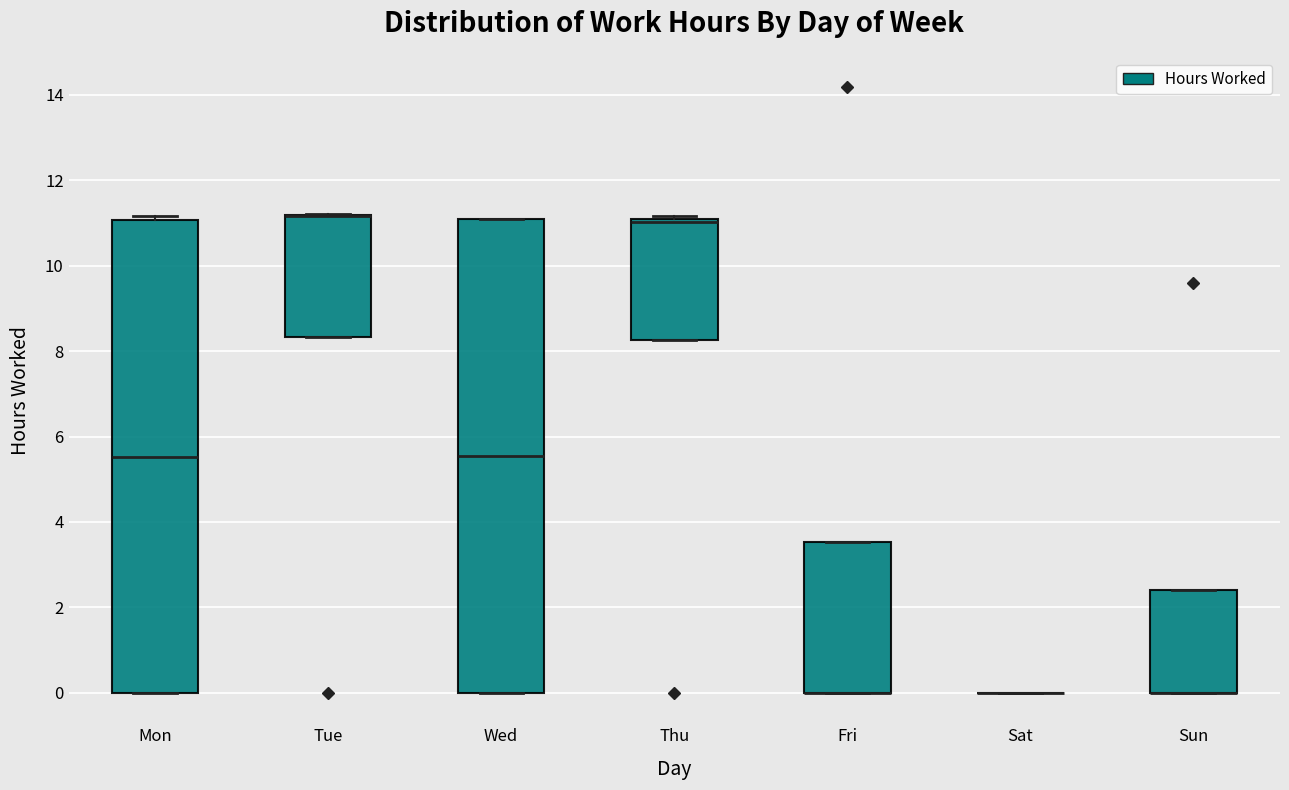

Reading left to right, read every box against the y-axis: the position of its median line, the range the box covers, and the ends of its whiskers. The values are not printed on the chart, so give them approximately, as read against the axis.

Mon: median 5.6, box 0.0 to 11.0, whiskers 0.0 to 11.2
Tue: median 11.2 (drawn on the box's upper edge), box 8.4 to 11.2, whiskers 8.4 to 11.2
Wed: median 5.6, box 0.0 to 11.0, whiskers 0.0 to 11.2
Thu: median 11.0 (drawn on the box's upper edge), box 8.2 to 11.0, whiskers 8.2 to 11.2
Fri: median 0.0 (drawn on the box's lower edge), box 0.0 to 3.6, whiskers 0.0 to 3.6
Sat: box collapsed to a line at 0.0, whiskers 0.0 to 0.0
Sun: median 0.0 (drawn on the box's lower edge), box 0.0 to 2.4, whiskers 0.0 to 2.4